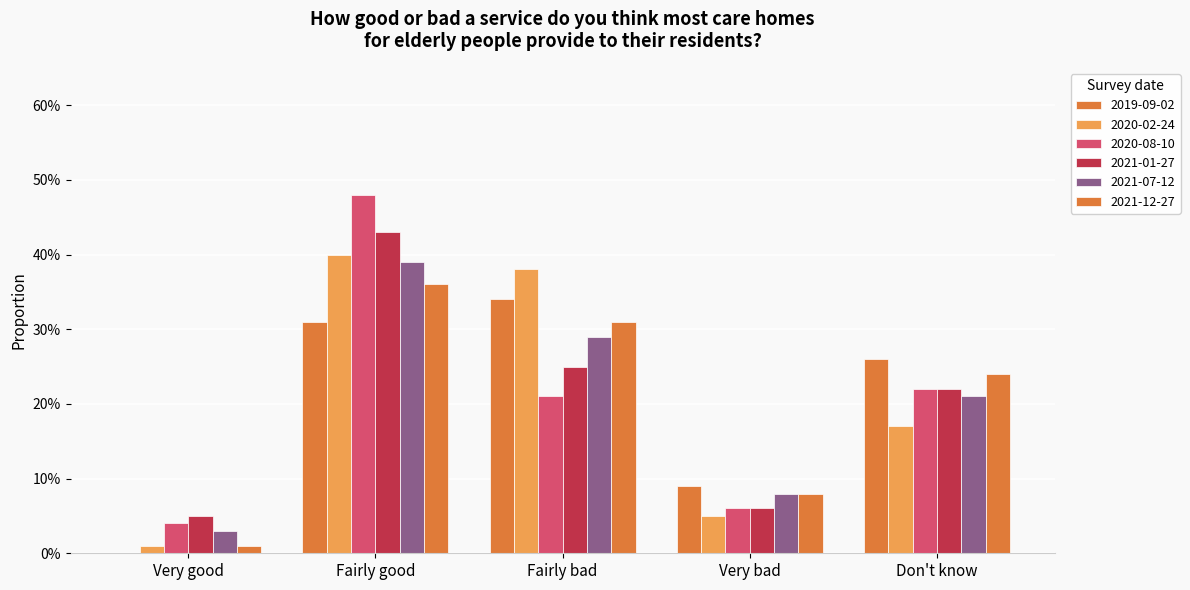

Are the bars grouped side by side (vs. stacked)?

Yes